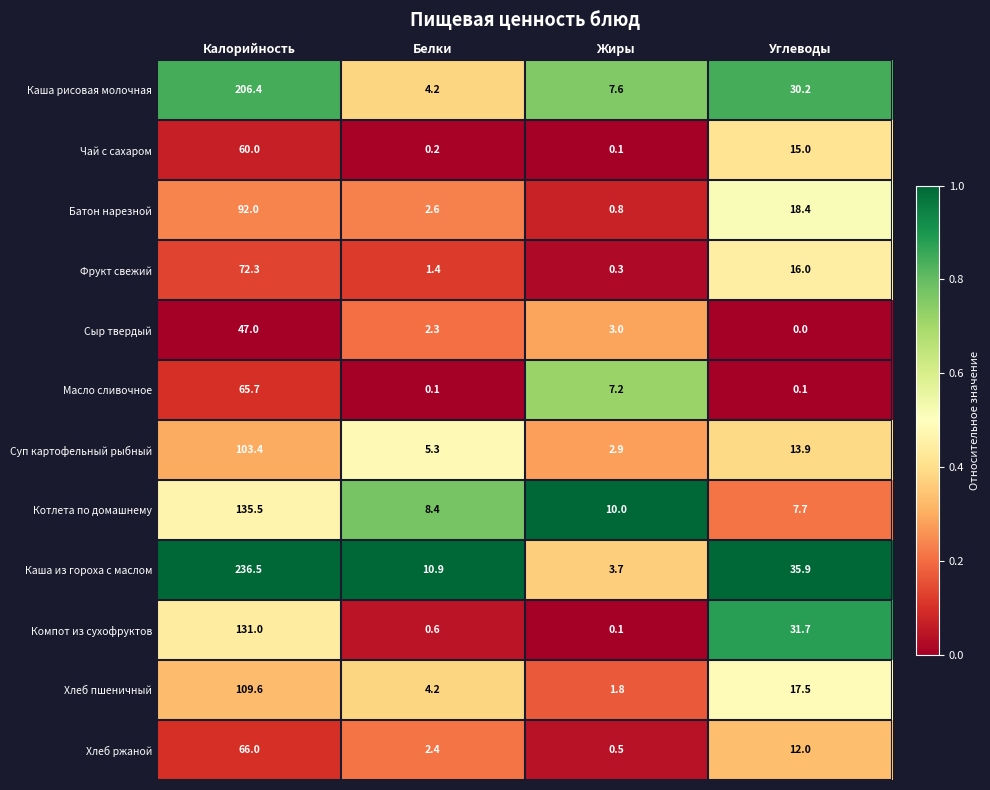

Read the Хлеб пшеничный value at Углеводы.

17.5